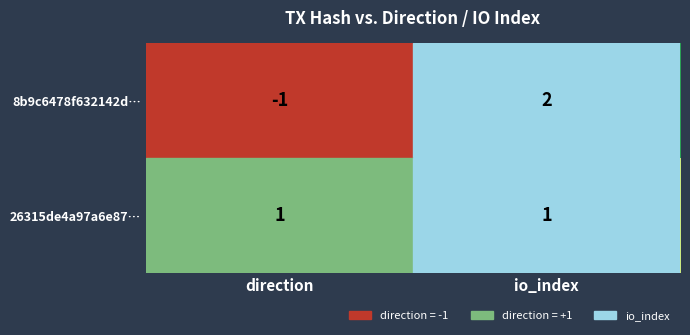

Rank the series at direction from highest to lowest value.

26315de4a97a6e87…, 8b9c6478f632142d…